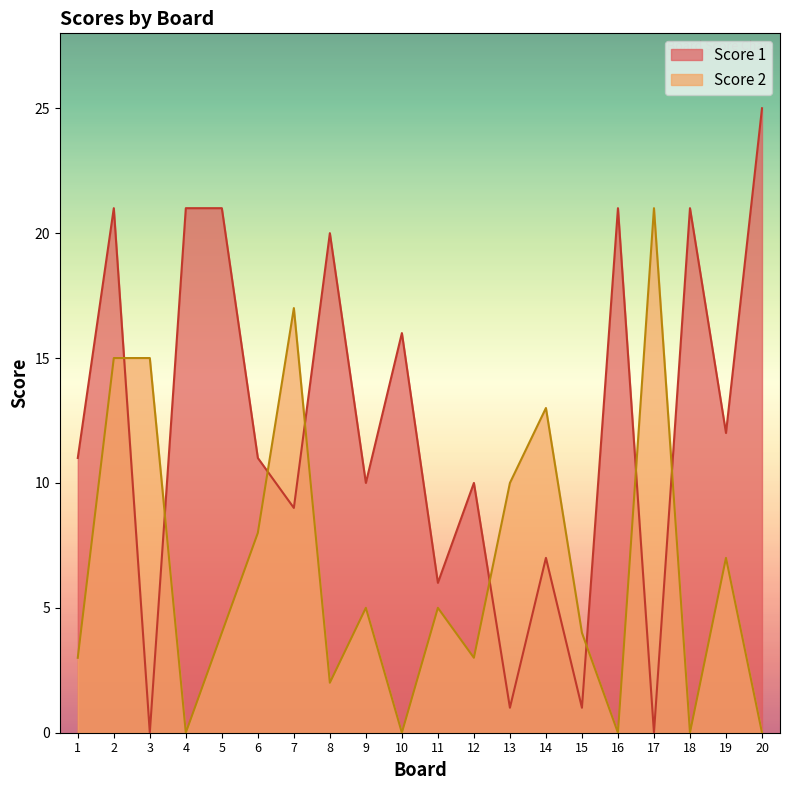

True or false: Score 1 has more than 0 interior local peaks.

True